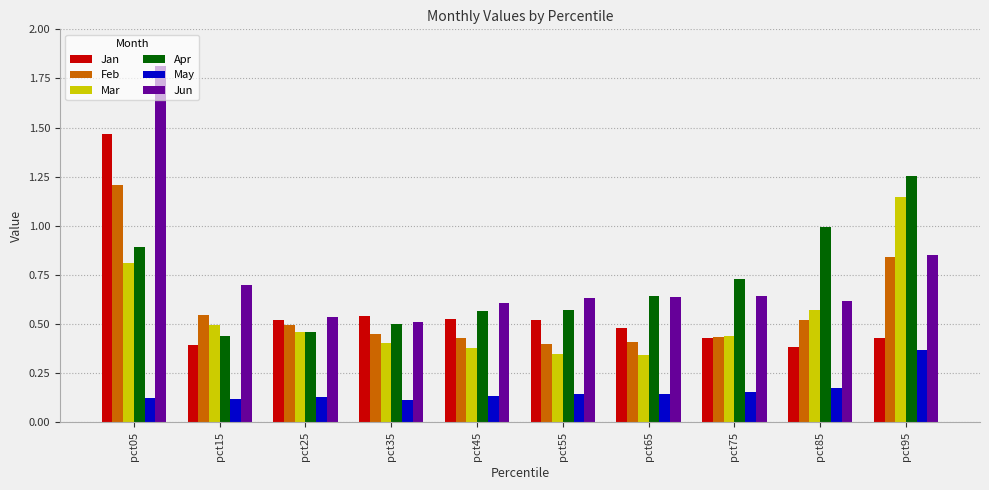

Is it true that May equals 0.4 at pct95?

True